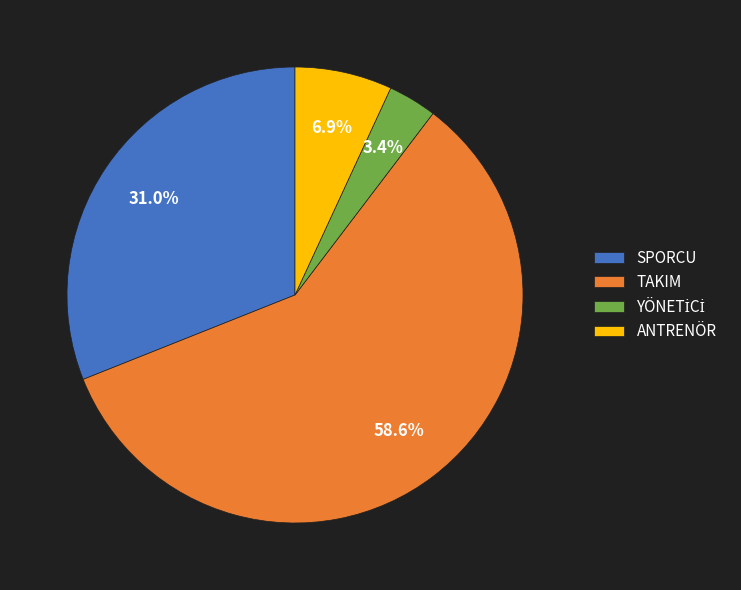

The ANTRENÖR slice represents 16% of the pie. True or false?

False